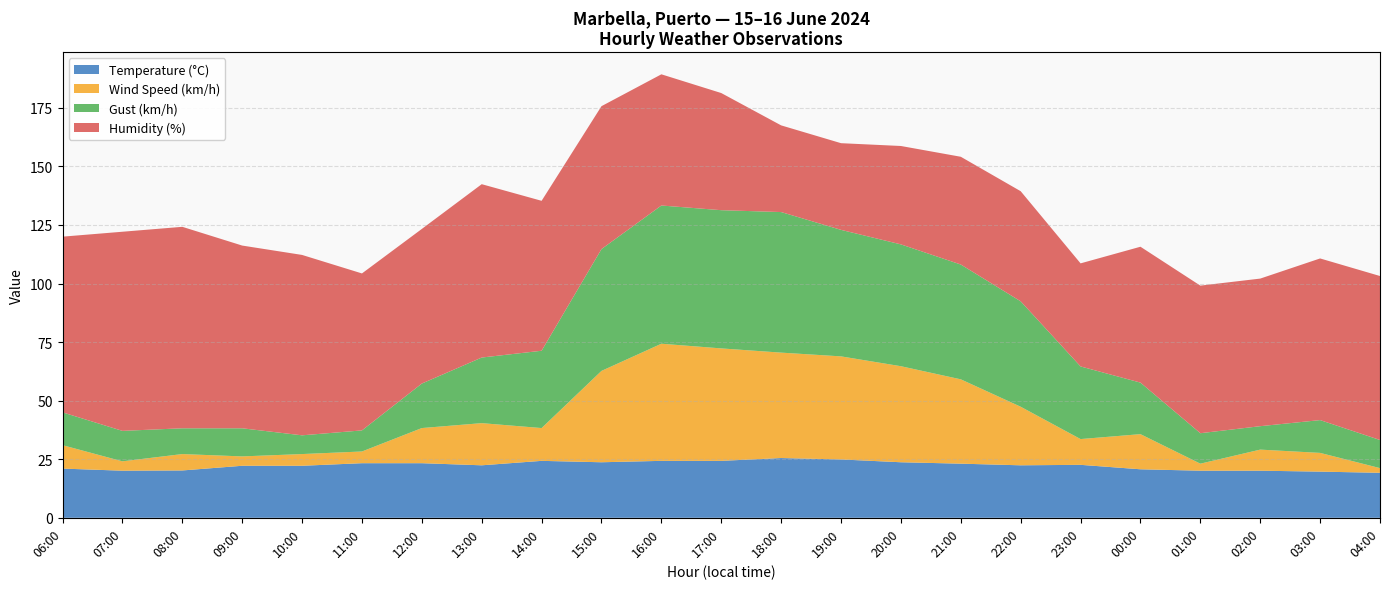

Reading left to right, list all the values displayed in this chart.

Temperature (°C): 06:00=21.0	07:00=20.1	08:00=20.2	09:00=22.2	10:00=22.2	11:00=23.3	12:00=23.3	13:00=22.4	14:00=24.3	15:00=23.7	16:00=24.3	17:00=24.3	18:00=25.5	19:00=24.9	20:00=23.7	21:00=23.1	22:00=22.4	23:00=22.6	00:00=20.7	01:00=20.1	02:00=20.1	03:00=19.7	04:00=19.2
Wind Speed (km/h): 06:00=10.0	07:00=4.0	08:00=7.0	09:00=4.0	10:00=5.0	11:00=5.0	12:00=15.0	13:00=18.0	14:00=14.0	15:00=39.0	16:00=50.0	17:00=48.0	18:00=45.0	19:00=44.0	20:00=41.0	21:00=36.0	22:00=25.0	23:00=11.0	00:00=15.0	01:00=3.0	02:00=9.0	03:00=8.0	04:00=2.0
Gust (km/h): 06:00=14.0	07:00=13.0	08:00=11.0	09:00=12.0	10:00=8.0	11:00=9.0	12:00=19.0	13:00=28.0	14:00=33.0	15:00=52.0	16:00=59.0	17:00=59.0	18:00=60.0	19:00=54.0	20:00=52.0	21:00=49.0	22:00=45.0	23:00=31.0	00:00=22.0	01:00=13.0	02:00=10.0	03:00=14.0	04:00=12.0
Humidity (%): 06:00=75.0	07:00=85.0	08:00=86.0	09:00=78.0	10:00=77.0	11:00=67.0	12:00=66.0	13:00=74.0	14:00=64.0	15:00=61.0	16:00=56.0	17:00=50.0	18:00=37.0	19:00=37.0	20:00=42.0	21:00=46.0	22:00=47.0	23:00=44.0	00:00=58.0	01:00=63.0	02:00=63.0	03:00=69.0	04:00=70.0